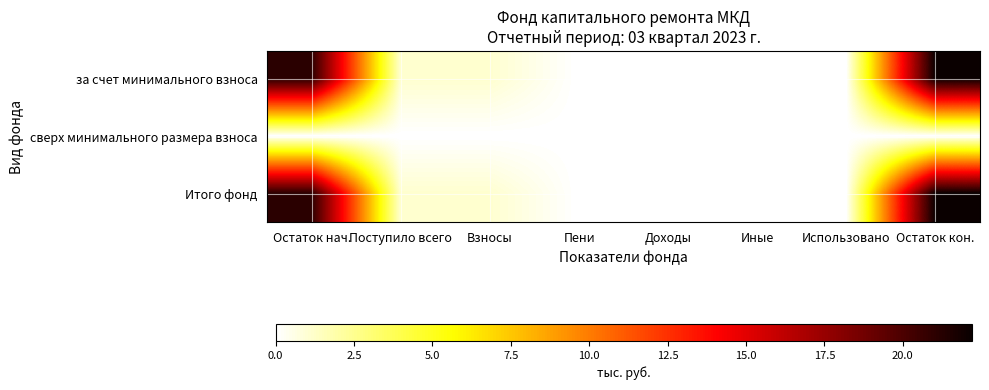

Which series has the largest total across all categories?

за счет минимального взноса